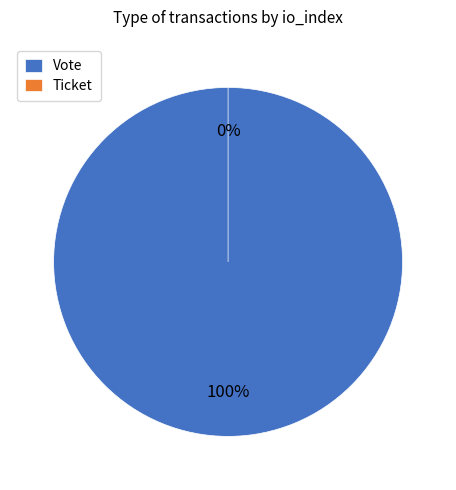

Is Vote the majority of the pie?

Yes